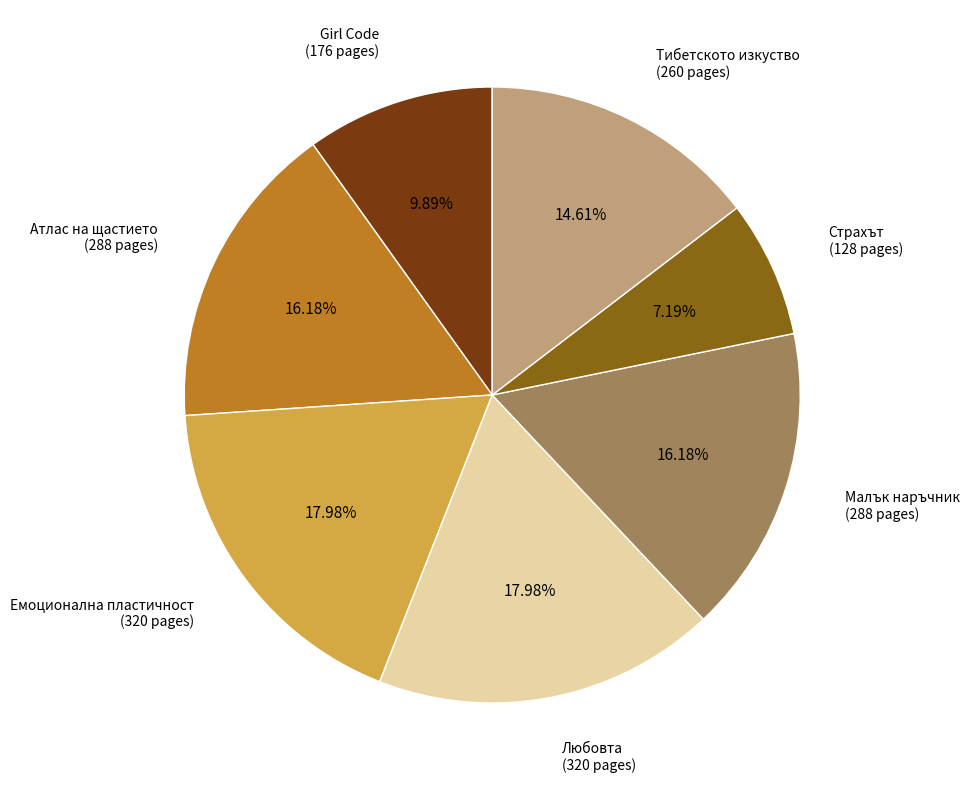

How many slices are in this pie chart?

7